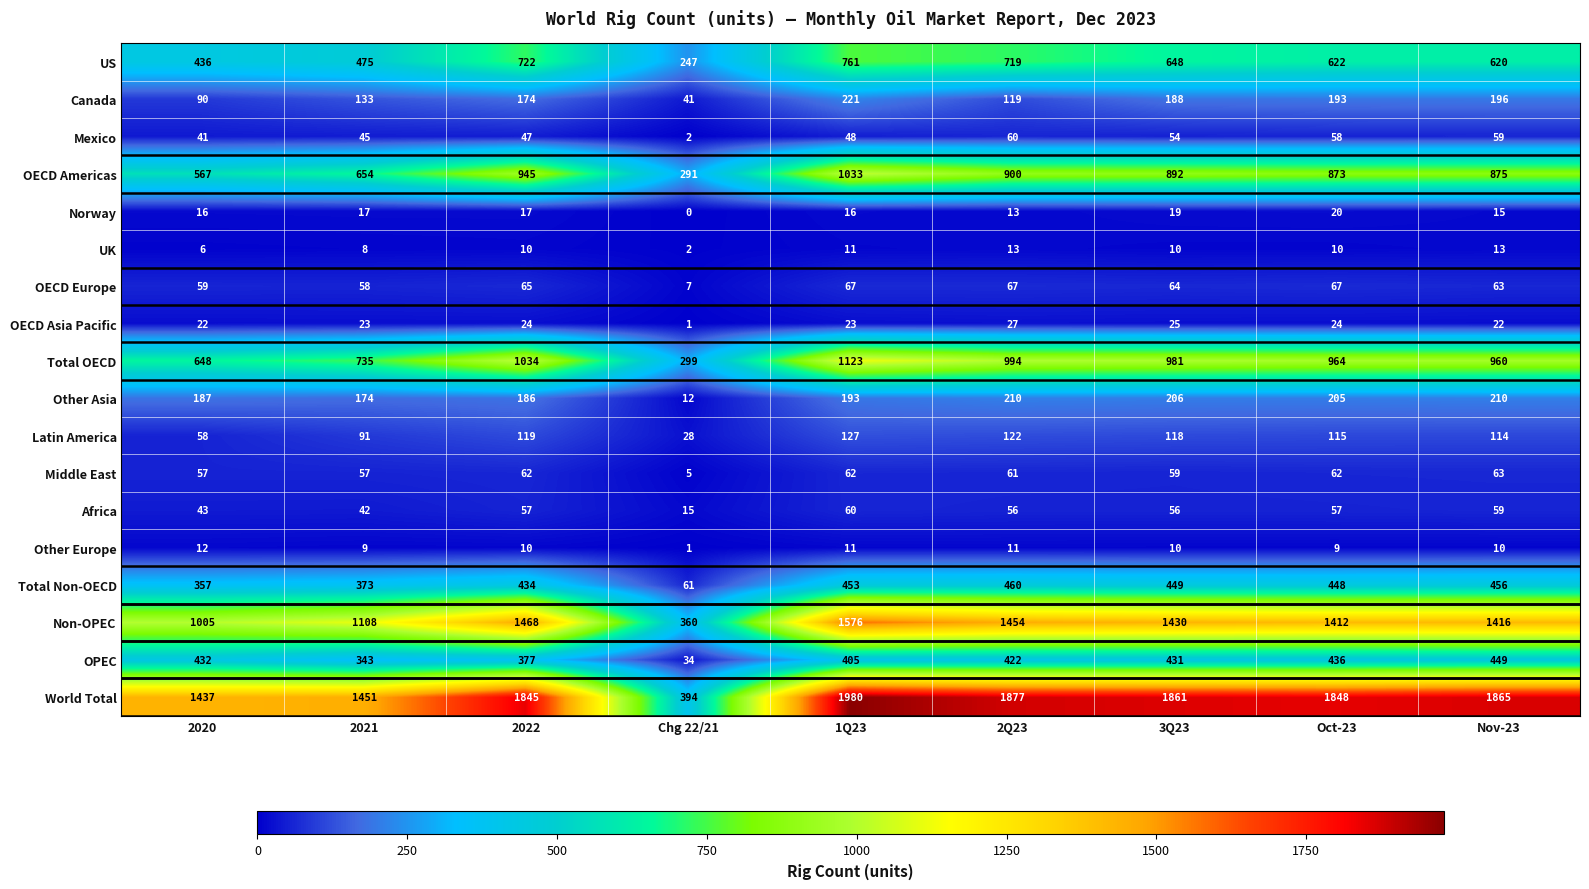

Which series has the largest total across all categories?

World Total